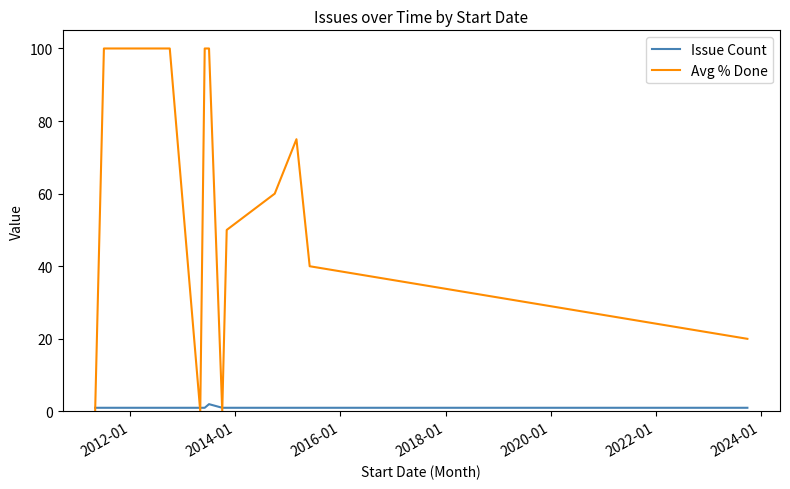

Which series has the widest spread of values?

Avg % Done